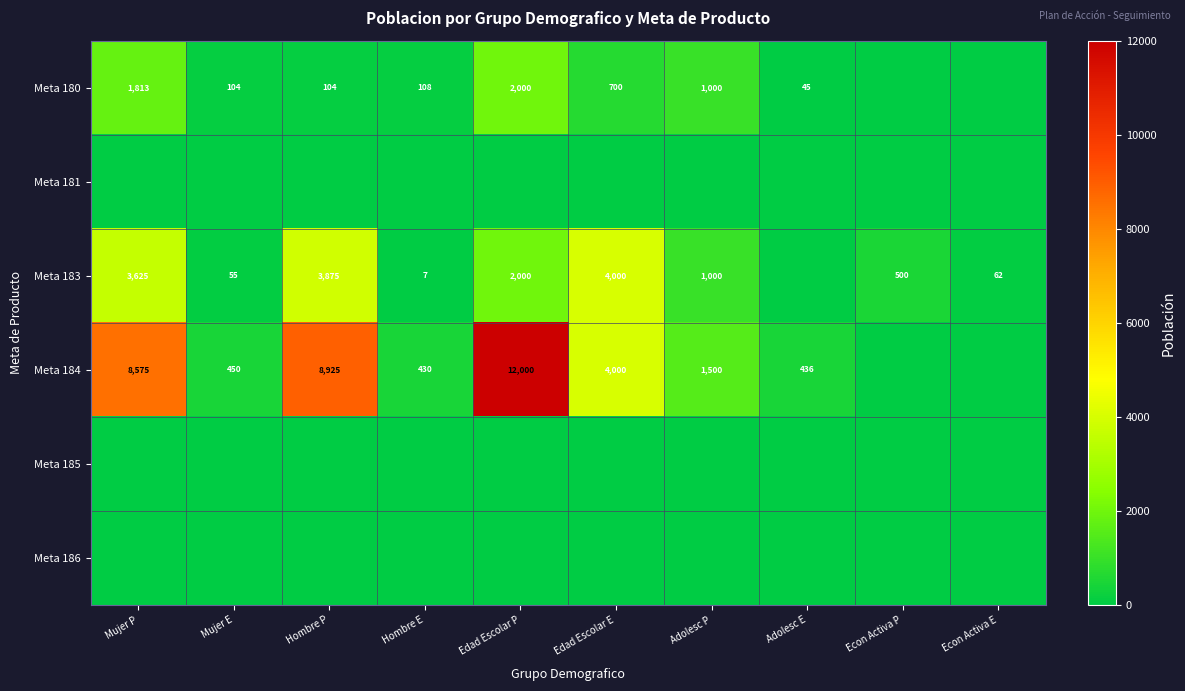

Is it true that Meta 184 equals 430 at Hombre E?

True